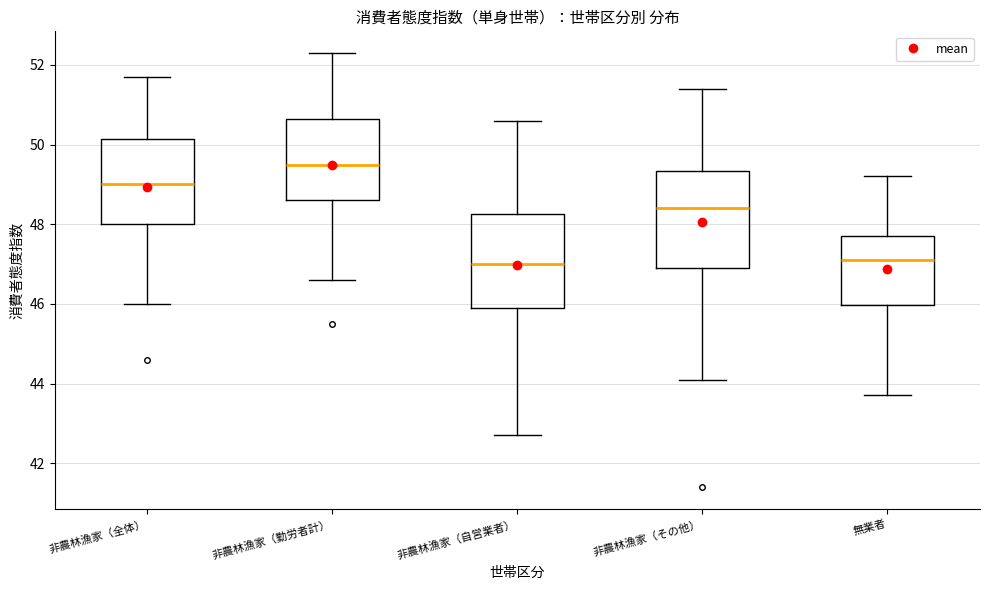

Reading left to right, read every box against the y-axis: the position of its median line, the range the box covers, and the ends of its whiskers. The values are not printed on the chart, so give them approximately, as read against the axis.

非農林漁家（全体）: median 49.0, box 48.0 to 50.2, whiskers 46.0 to 51.8
非農林漁家（勤労者計）: median 49.6, box 48.6 to 50.6, whiskers 46.6 to 52.4
非農林漁家（自営業者）: median 47.0, box 46.0 to 48.2, whiskers 42.8 to 50.6
非農林漁家（その他）: median 48.4, box 47.0 to 49.4, whiskers 44.2 to 51.4
無業者: median 47.2, box 46.0 to 47.8, whiskers 43.8 to 49.2